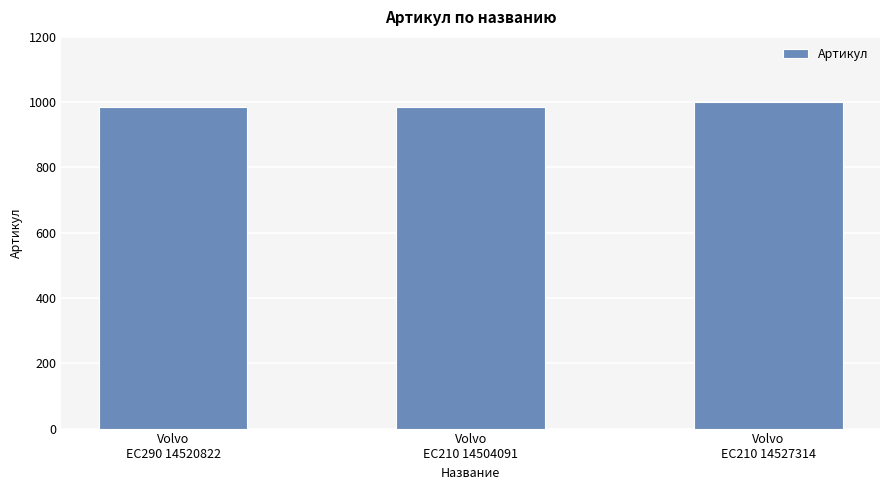

What is the sum of all values?

2969